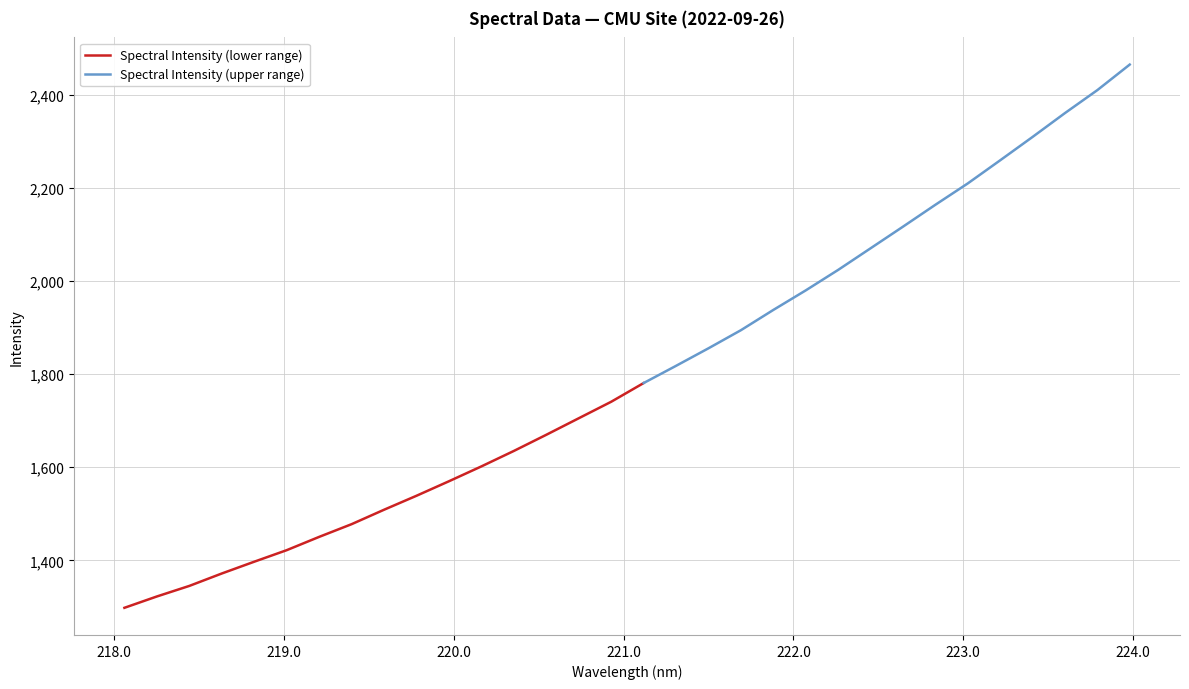

The value at 221.4993 is 1065.2. True or false?

False